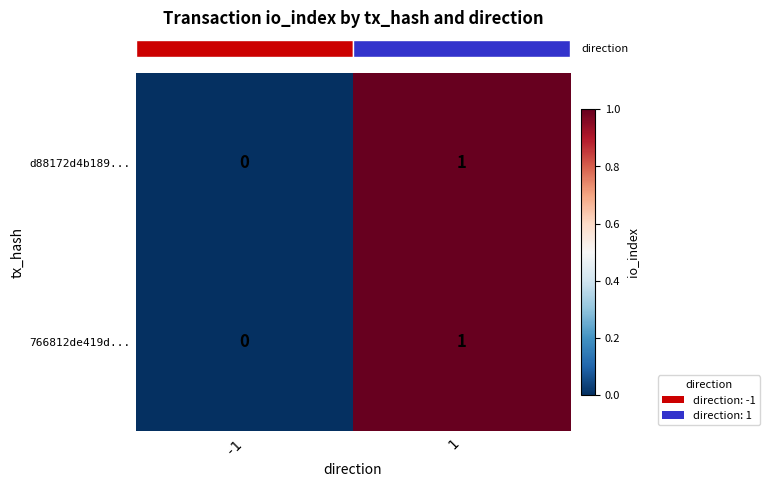

Is it true that 766812de419d... equals 0 at -1?

True